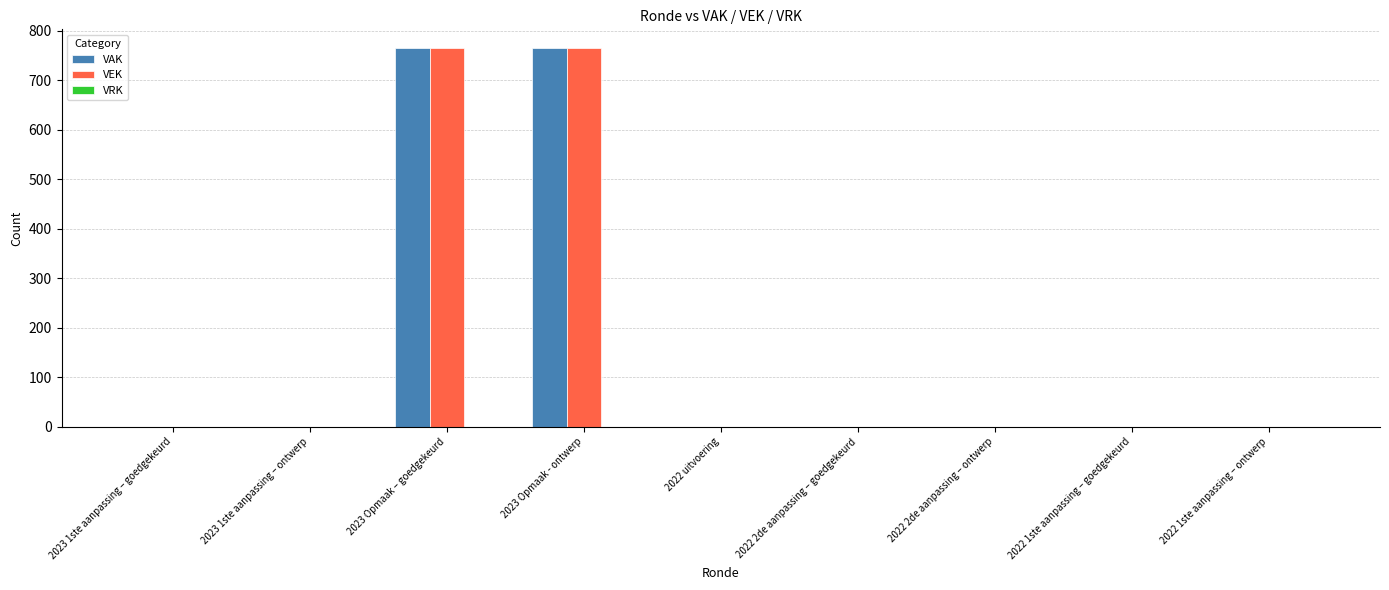

The VEK series shows 196 at 2023 Opmaak - ontwerp. True or false?

False